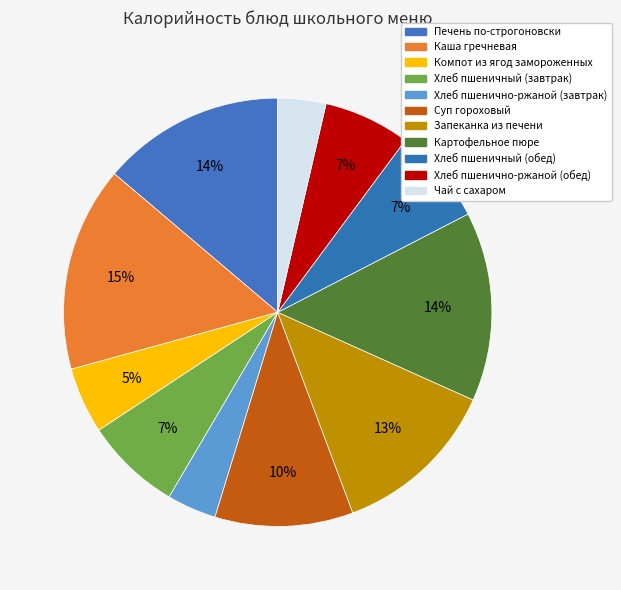

To the nearest percent, what is the combined percentage of Хлеб пшеничный (обед) and Хлеб пшенично-ржаной (завтрак)?

11%